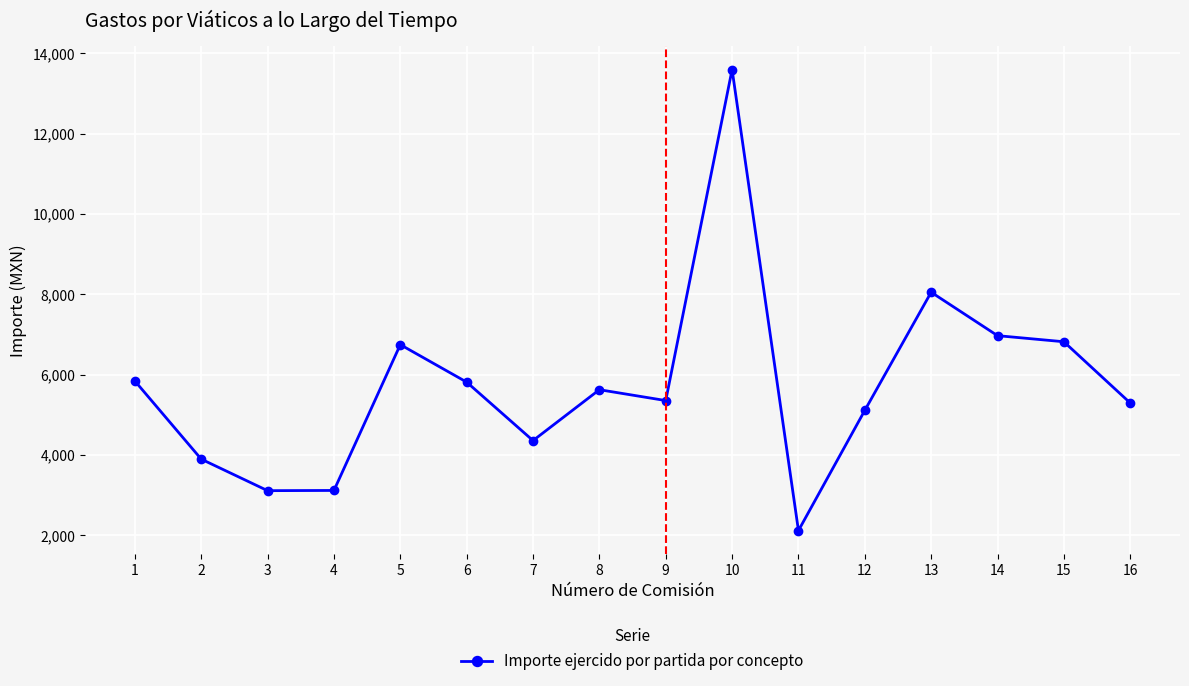

How many data points are less than 5626?

8